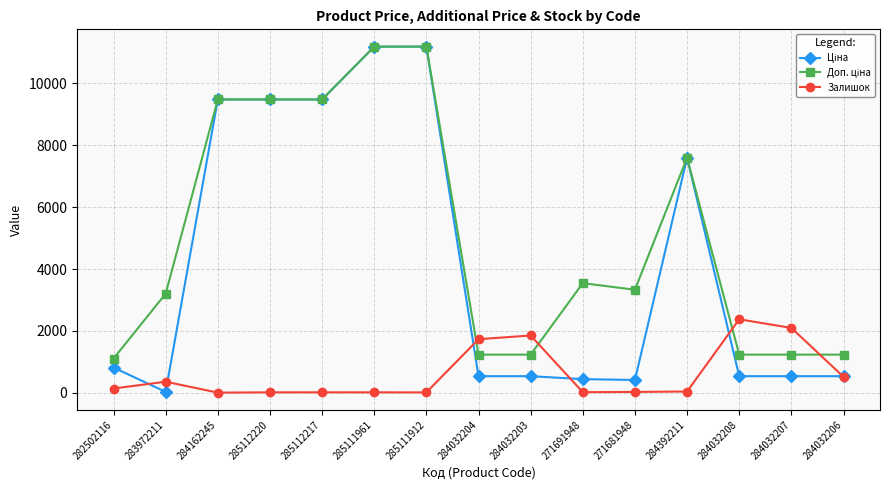

What is the label of the 3rd point from the left?

284162245